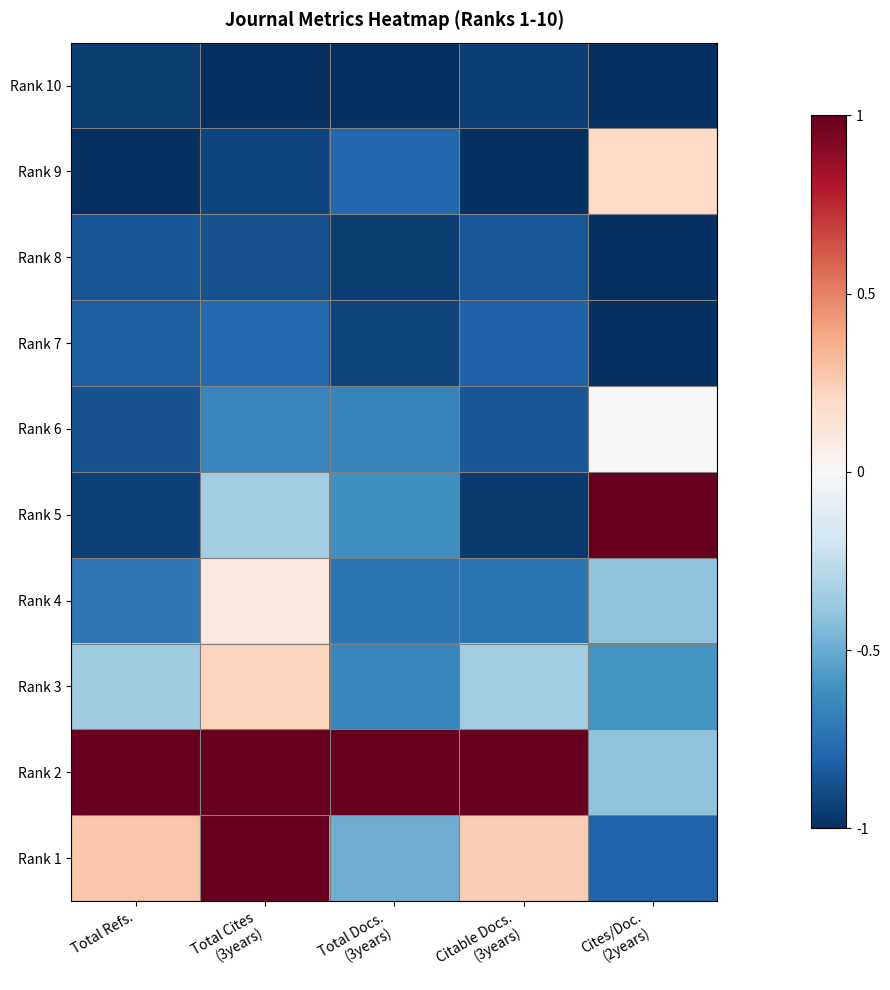

At which category is the sum across all series the highest?

Total Cites
(3years)